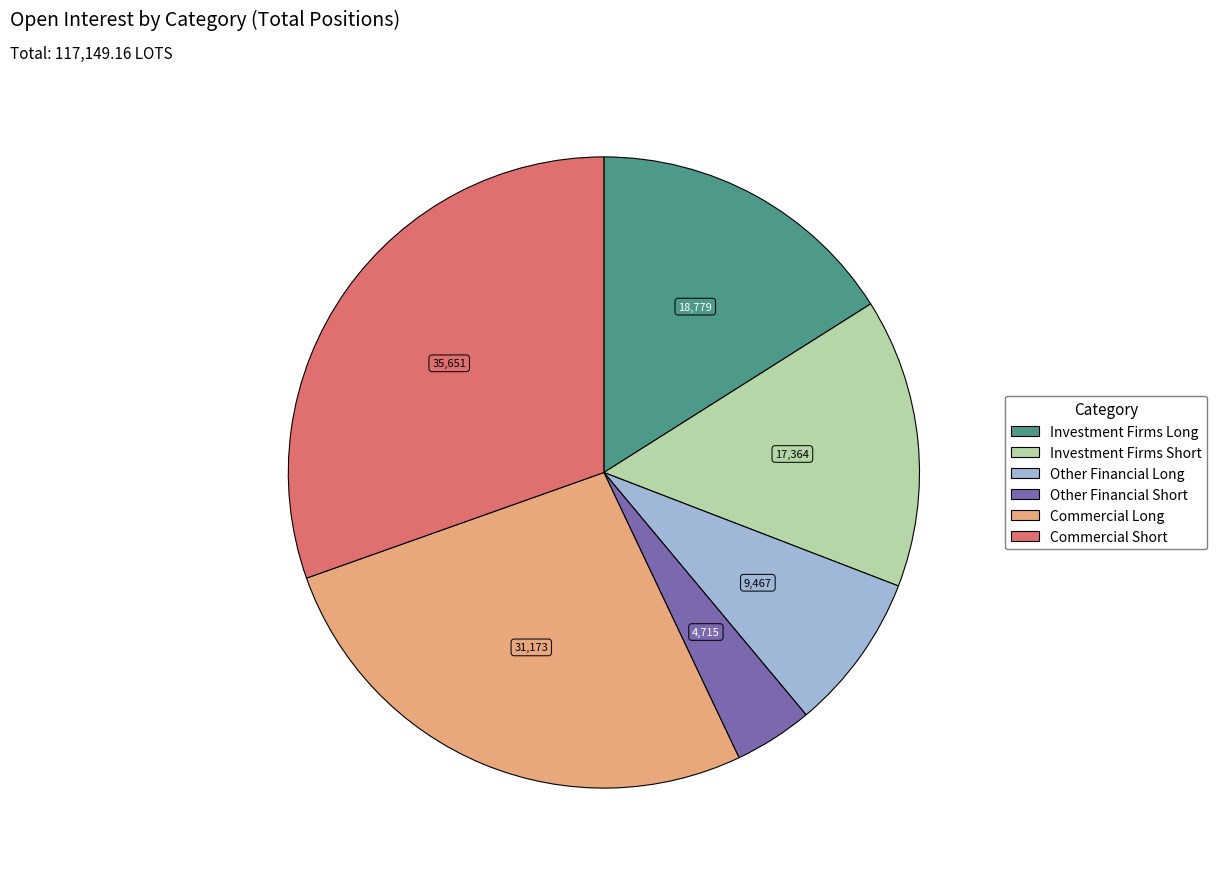

What is the smallest slice in the pie chart?

Other Financial Short